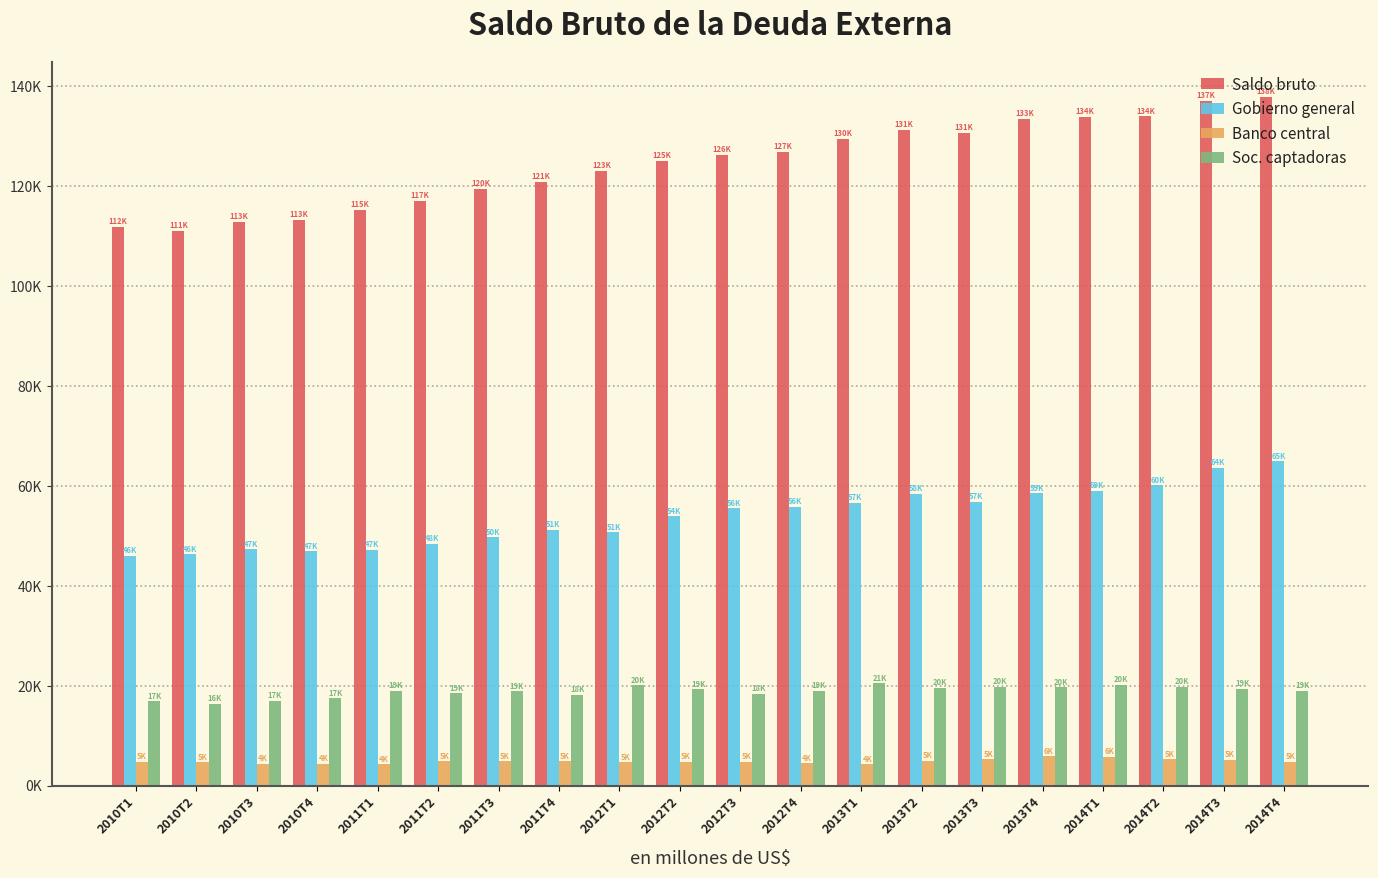

True or false: Saldo bruto has a value of 125162.5 at 2012T2.

True